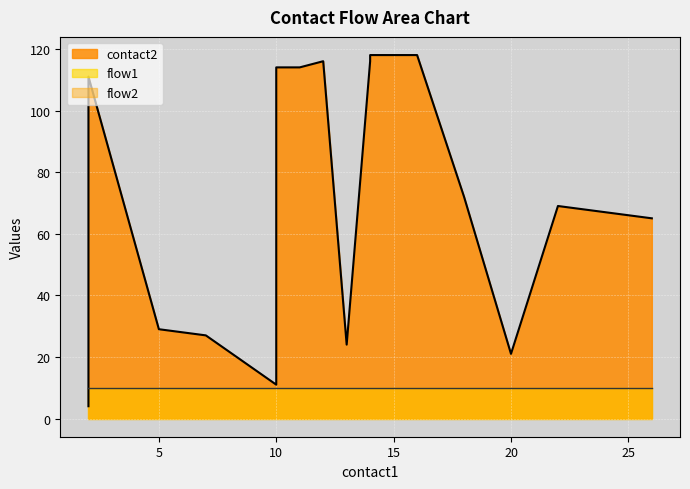

What is the sum of the contact2 values at 20 and 12?

137